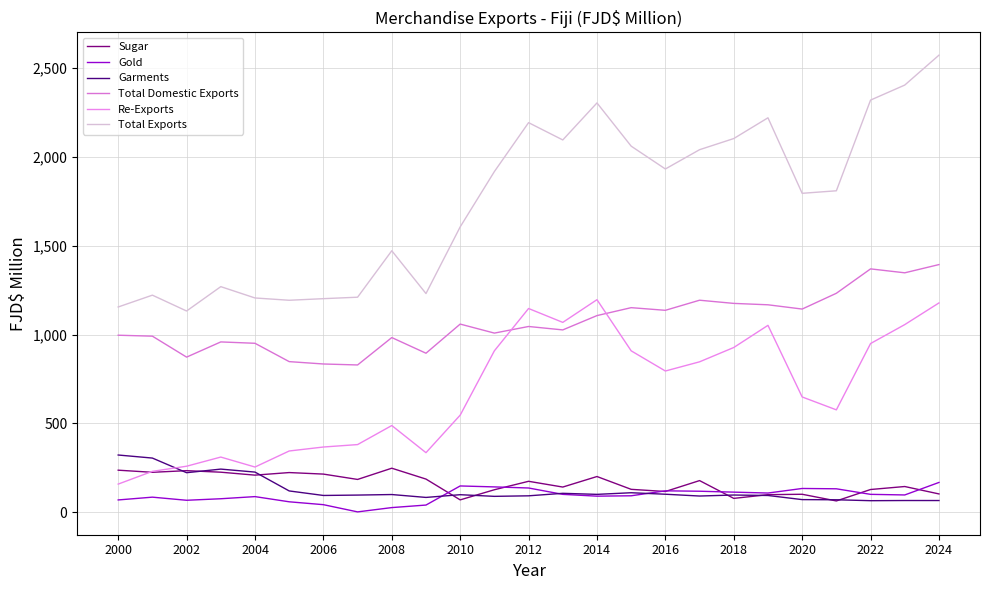

What is the minimum value for Re-Exports?

158.8